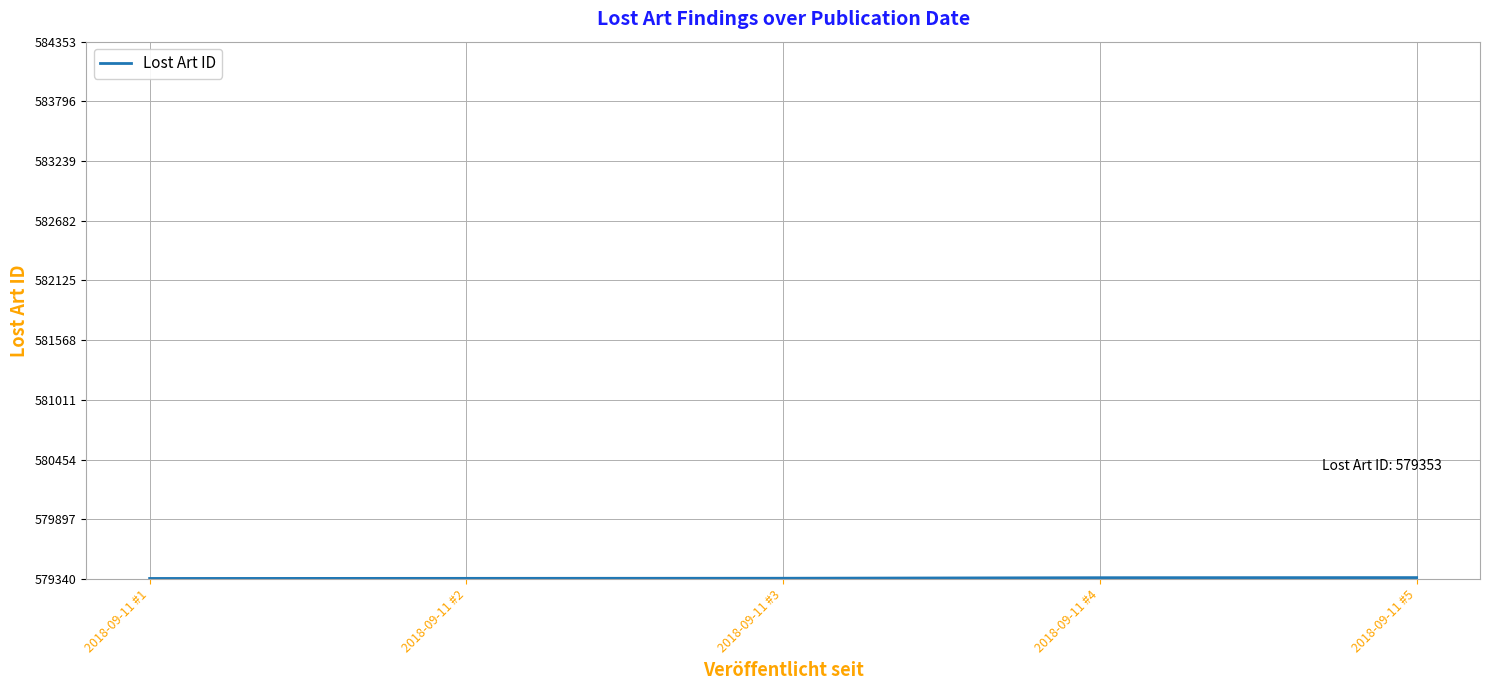

What is the average value?

579349